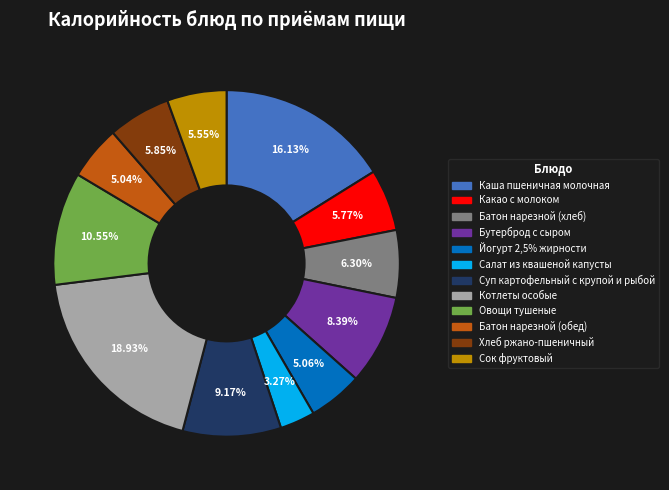

Combined, do Каша пшеничная молочная and Бутерброд с сыром account for over 50%?

No